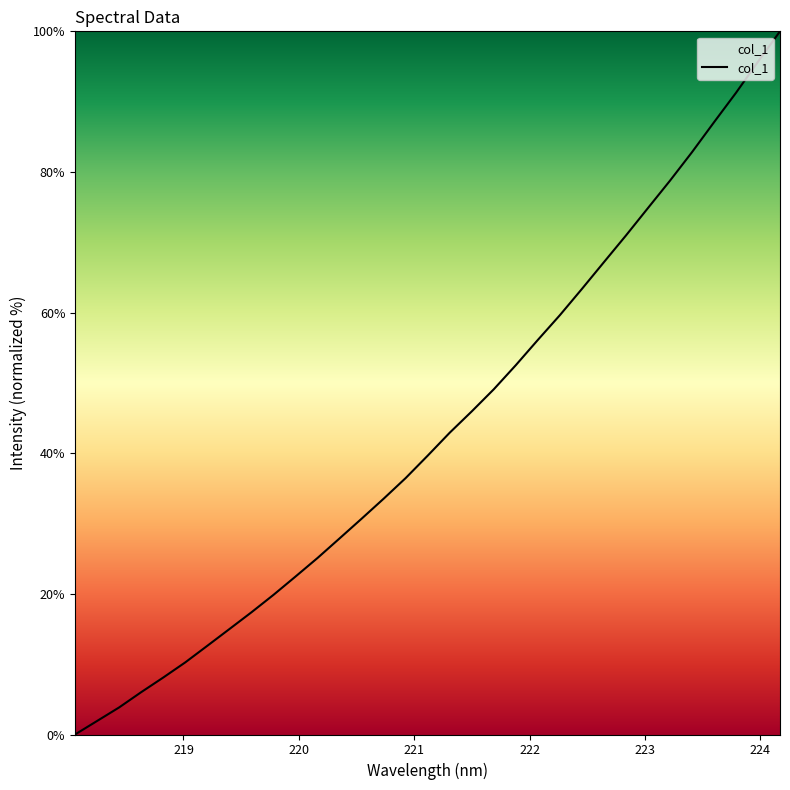

What is the difference between the maximum and minimum values?

100.0